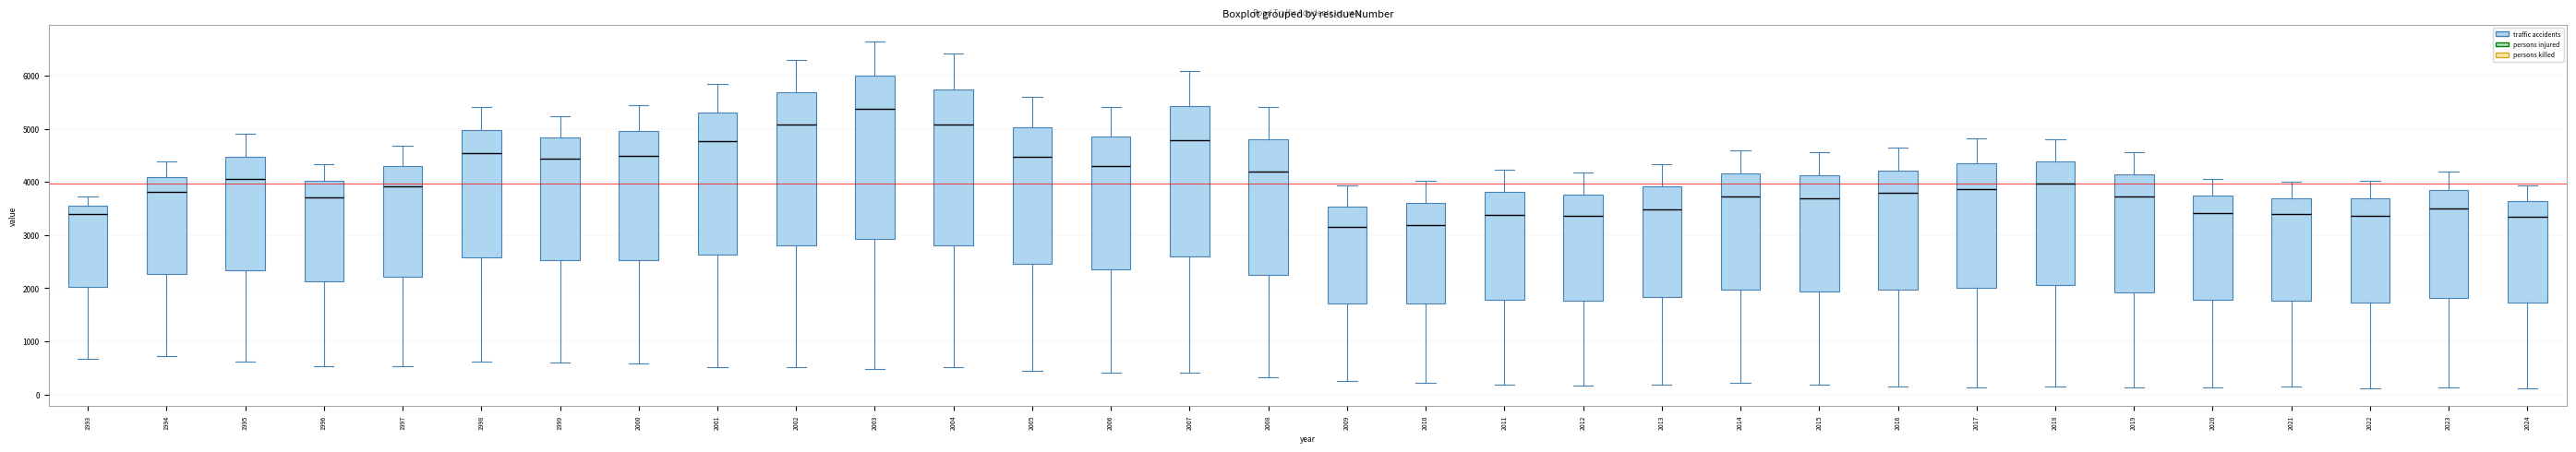

Reading left to right, transcribe this box plot: for each box, give where its median line is, the range the box spans, and where its two whiskers end, as read against the y-axis. The values are not printed on the chart, so give them approximately, as read against the axis.

1993: median 3400, box 2000 to 3600, whiskers 700 to 3700
1994: median 3800, box 2300 to 4100, whiskers 700 to 4400
1995: median 4100, box 2300 to 4500, whiskers 600 to 4900
1996: median 3700, box 2100 to 4000, whiskers 500 to 4300
1997: median 3900, box 2200 to 4300, whiskers 500 to 4700
1998: median 4500, box 2600 to 5000, whiskers 600 to 5400
1999: median 4400, box 2500 to 4800, whiskers 600 to 5200
2000: median 4500, box 2500 to 5000, whiskers 600 to 5400
2001: median 4800, box 2600 to 5300, whiskers 500 to 5900
2002: median 5100, box 2800 to 5700, whiskers 500 to 6300
2003: median 5400, box 2900 to 6000, whiskers 500 to 6600
2004: median 5100, box 2800 to 5700, whiskers 500 to 6400
2005: median 4500, box 2500 to 5000, whiskers 400 to 5600
2006: median 4300, box 2400 to 4900, whiskers 400 to 5400
2007: median 4800, box 2600 to 5400, whiskers 400 to 6100
2008: median 4200, box 2300 to 4800, whiskers 300 to 5400
2009: median 3200, box 1700 to 3500, whiskers 300 to 3900
2010: median 3200, box 1700 to 3600, whiskers 200 to 4000
2011: median 3400, box 1800 to 3800, whiskers 200 to 4200
2012: median 3400, box 1800 to 3800, whiskers 200 to 4200
2013: median 3500, box 1800 to 3900, whiskers 200 to 4300
2014: median 3700, box 2000 to 4200, whiskers 200 to 4600
2015: median 3700, box 1900 to 4100, whiskers 200 to 4600
2016: median 3800, box 2000 to 4200, whiskers 200 to 4600
2017: median 3900, box 2000 to 4300, whiskers 100 to 4800
2018: median 4000, box 2100 to 4400, whiskers 200 to 4800
2019: median 3700, box 1900 to 4100, whiskers 100 to 4600
2020: median 3400, box 1800 to 3700, whiskers 100 to 4100
2021: median 3400, box 1800 to 3700, whiskers 100 to 4000
2022: median 3400, box 1700 to 3700, whiskers 100 to 4000
2023: median 3500, box 1800 to 3800, whiskers 100 to 4200
2024: median 3300, box 1700 to 3600, whiskers 100 to 3900